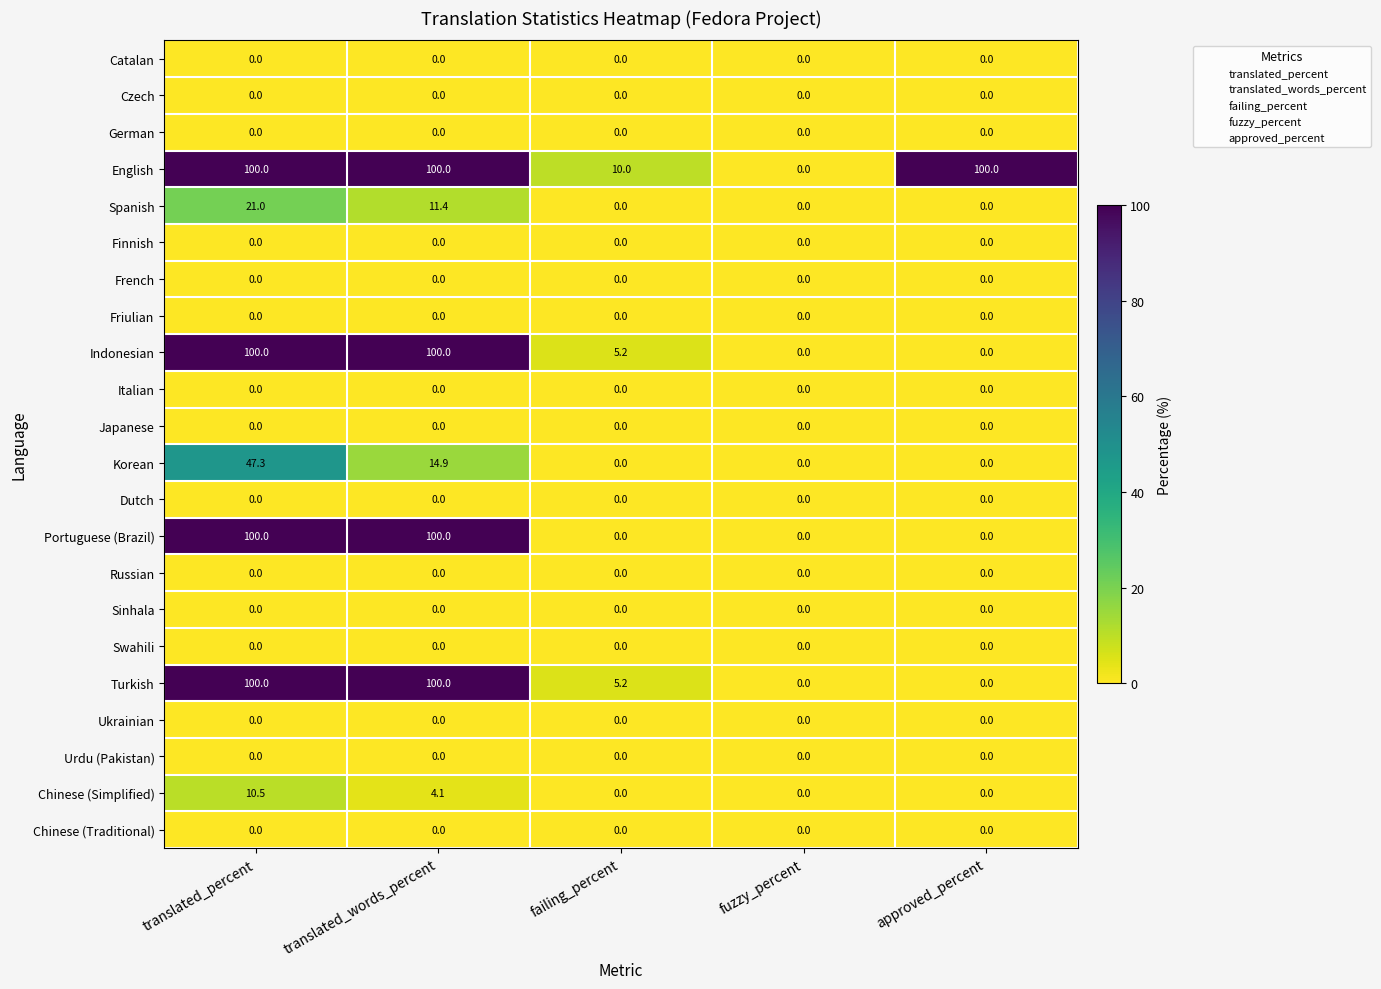

What is the spread (max minus min) of values at approved_percent?

100.0